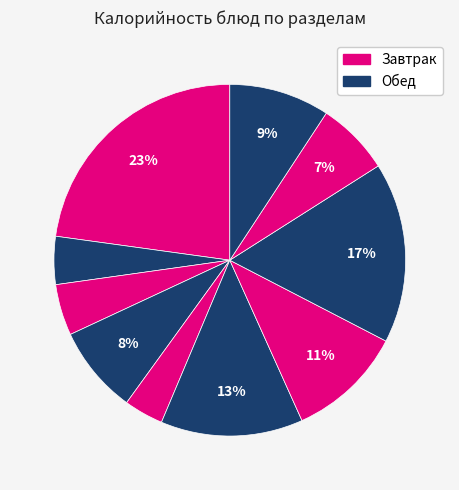

Count the number of slices in the pie.

10